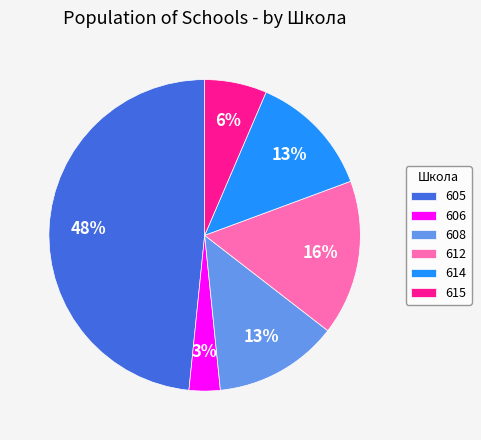

Is the sum of 614 and 612 greater than half?

No